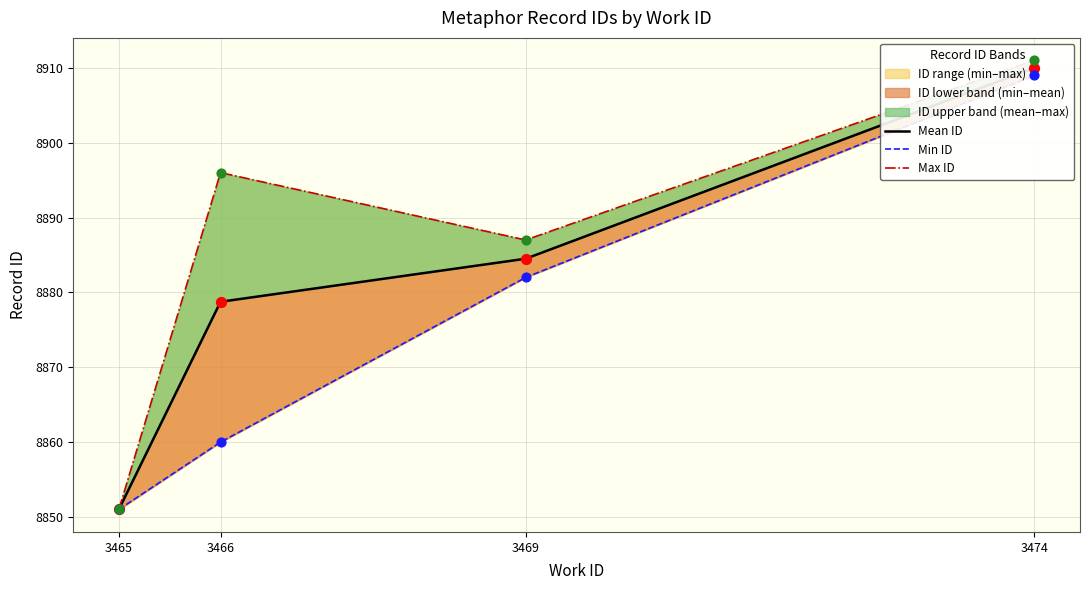

Which series contains the highest Y value?

Max ID